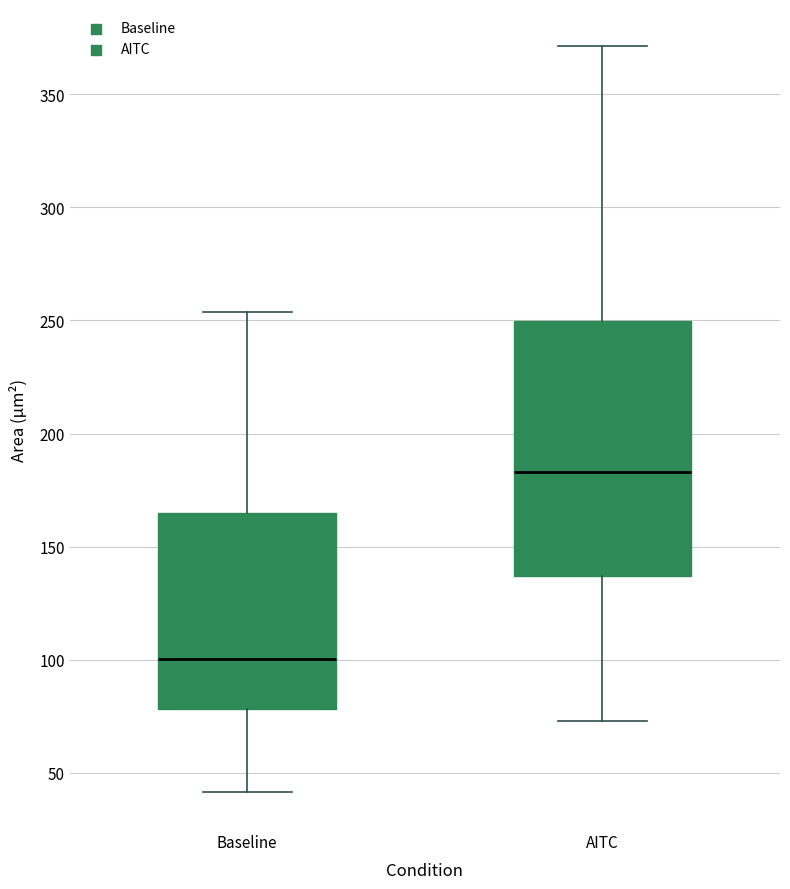

Reading left to right, read every box against the y-axis: the position of its median line, the range the box covers, and the ends of its whiskers. The values are not printed on the chart, so give them approximately, as read against the axis.

Baseline: median 100, box 80 to 165, whiskers 40 to 255
AITC: median 185, box 135 to 250, whiskers 75 to 370